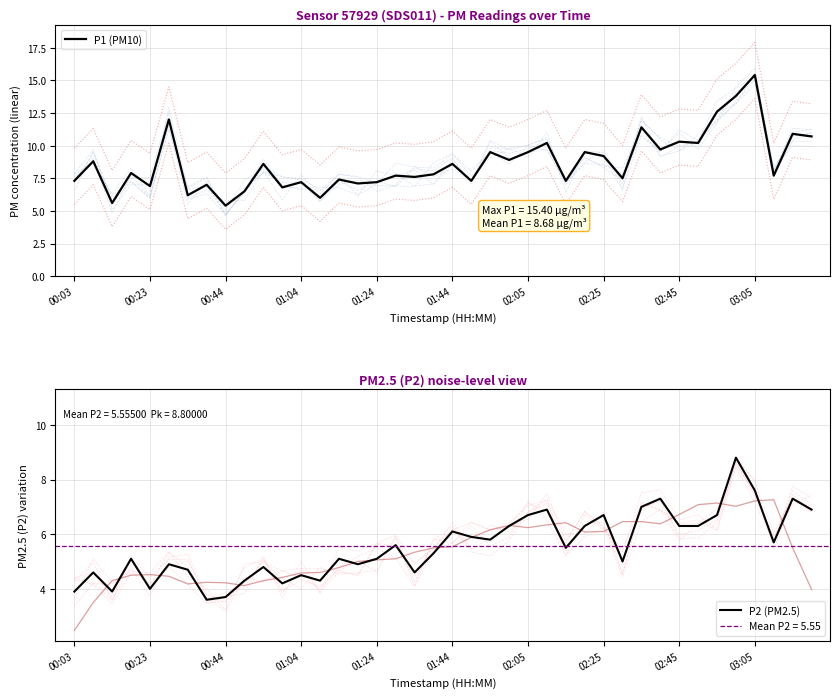

True or false: P1 (PM10) has a value of 6.9 at 00:23.

True